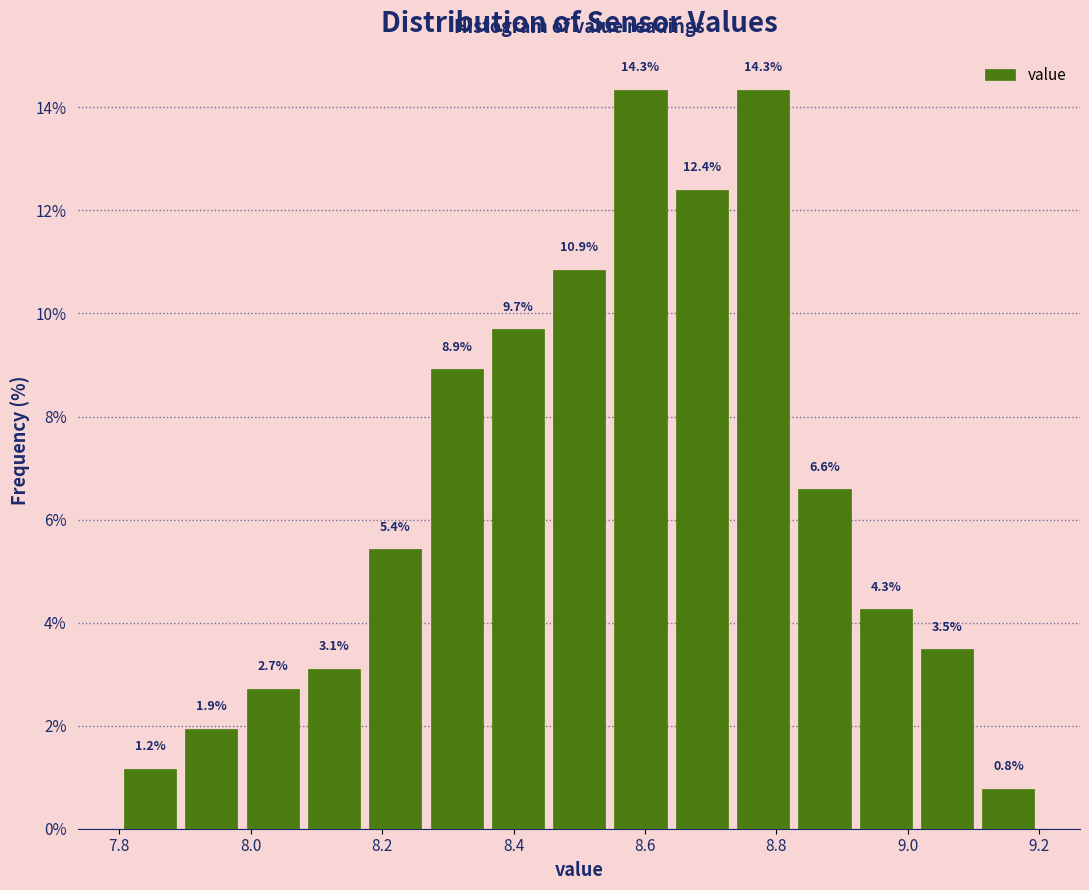

Reading left to right, transcribe this chart: for each bar, give the range it covers on the x-axis and its height. The bar edges are not printed on the chart, so give them approximately, as read against the axis.

7.80 to 7.90: 1.2
7.90 to 7.98: 1.9
7.98 to 8.08: 2.7
8.08 to 8.18: 3.1
8.18 to 8.26: 5.4
8.26 to 8.36: 8.9
8.36 to 8.46: 9.7
8.46 to 8.54: 10.9
8.54 to 8.64: 14.3
8.64 to 8.74: 12.4
8.74 to 8.82: 14.3
8.82 to 8.92: 6.6
8.92 to 9.02: 4.3
9.02 to 9.10: 3.5
9.10 to 9.20: 0.8